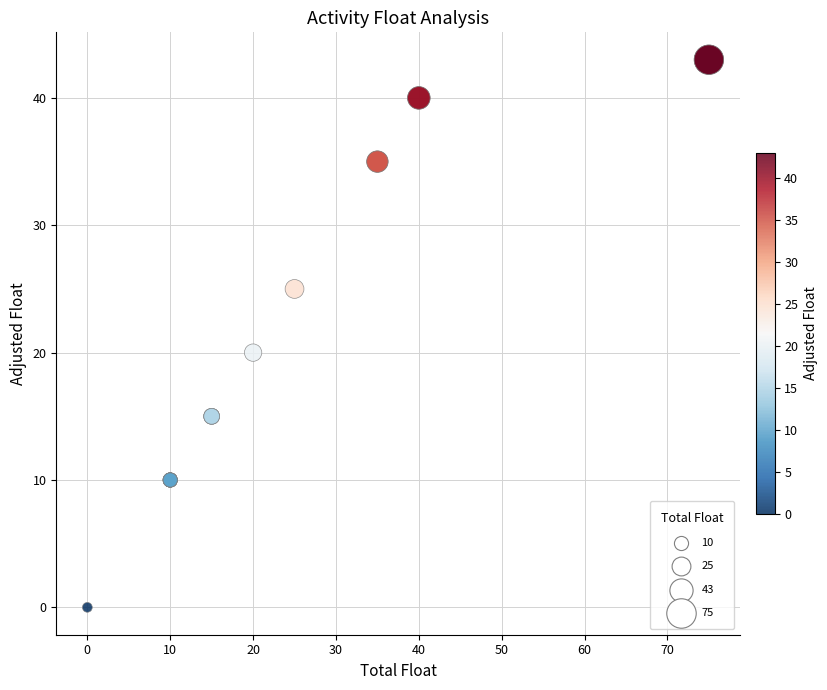

What Y value in the scatter plot is closest to 21?

20